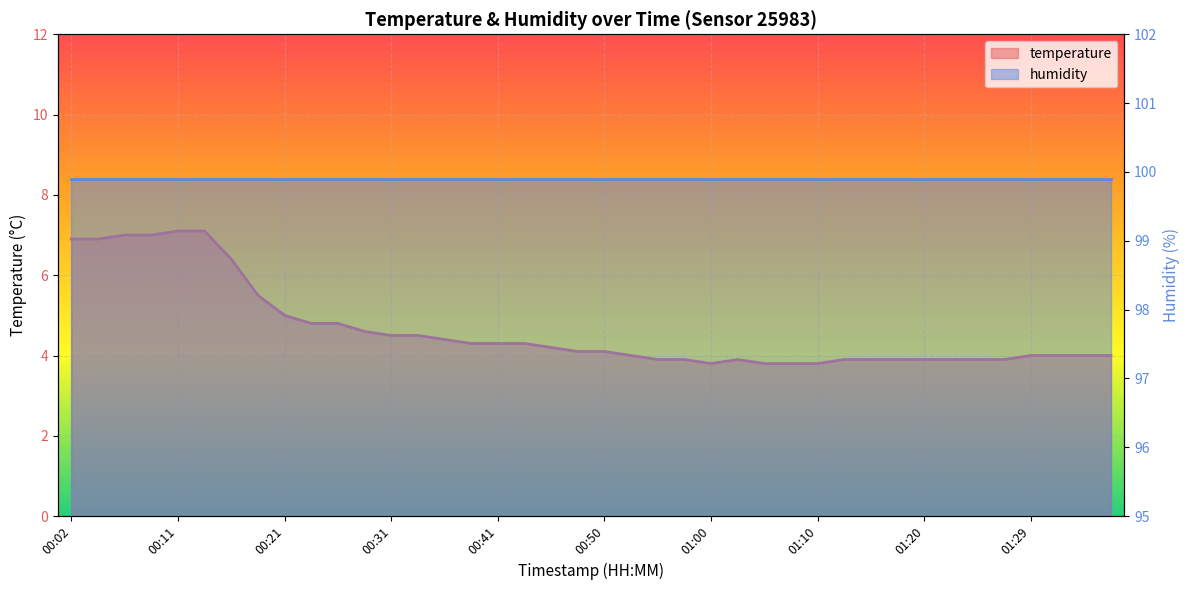

Which has a higher value, 01:20 or 00:06?

00:06